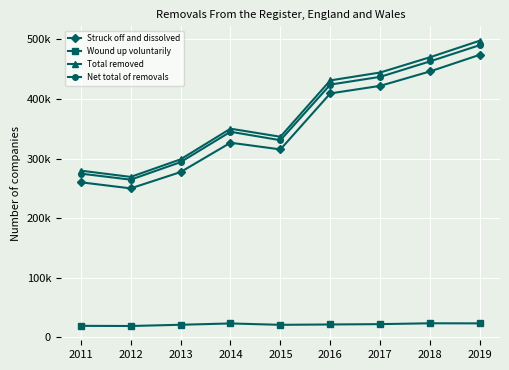

What is the smallest value displayed?

19237